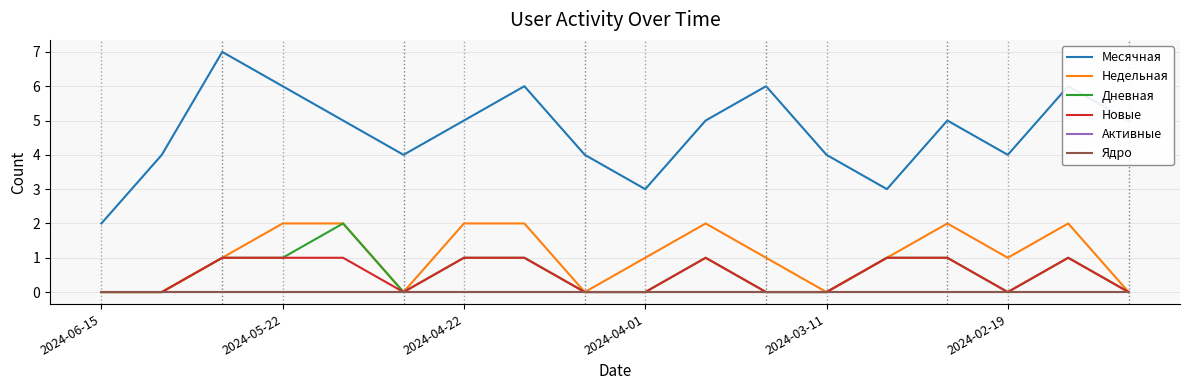

How many lines are shown in the chart?

6